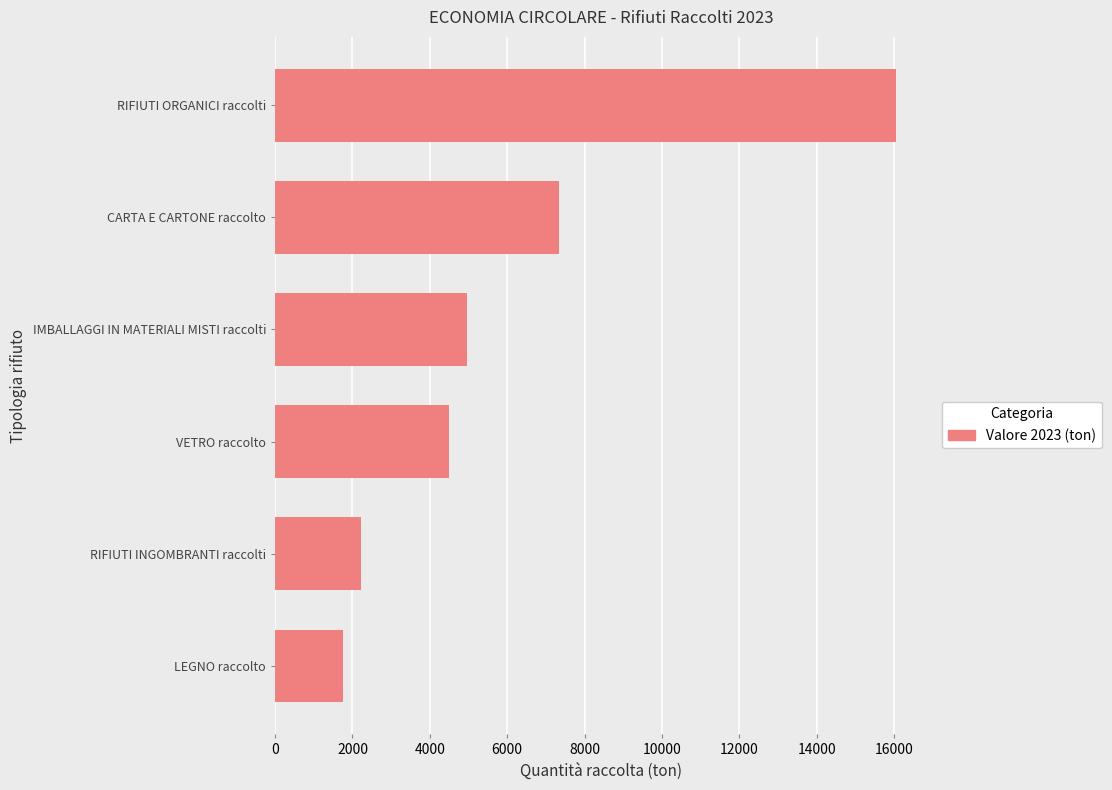

How many bars are there in total?

6